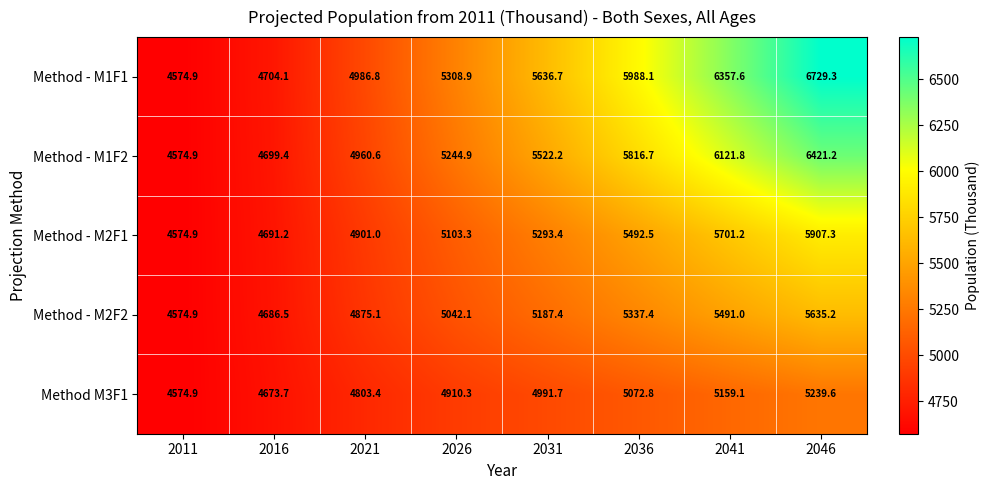

What is the total value across all series at 2036?

27707.5